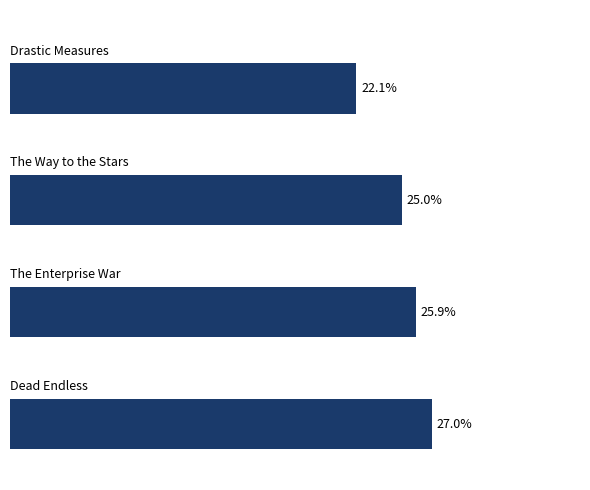

Does the chart contain any negative values?

No